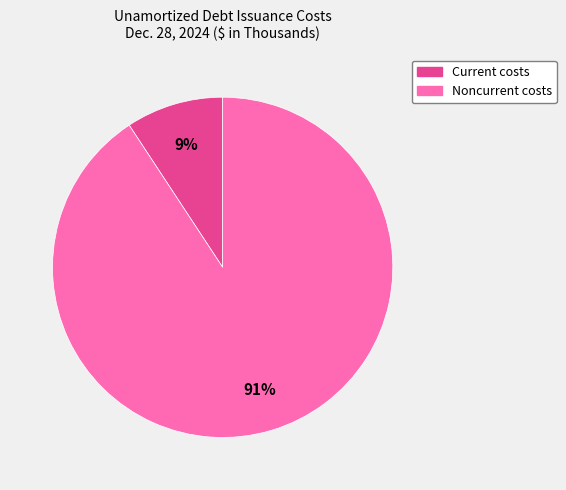

Is there any slice that represents more than half of the pie?

Yes